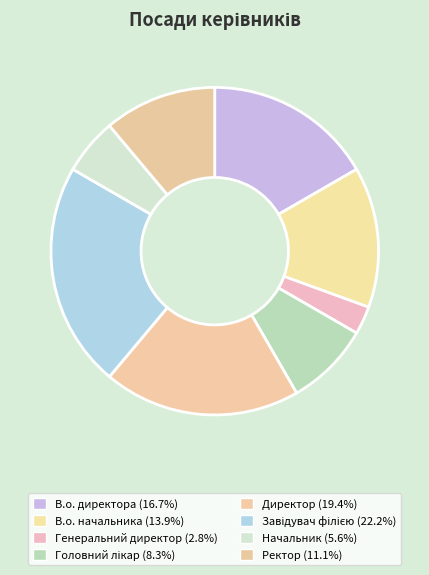

Is there any slice that represents more than half of the pie?

No